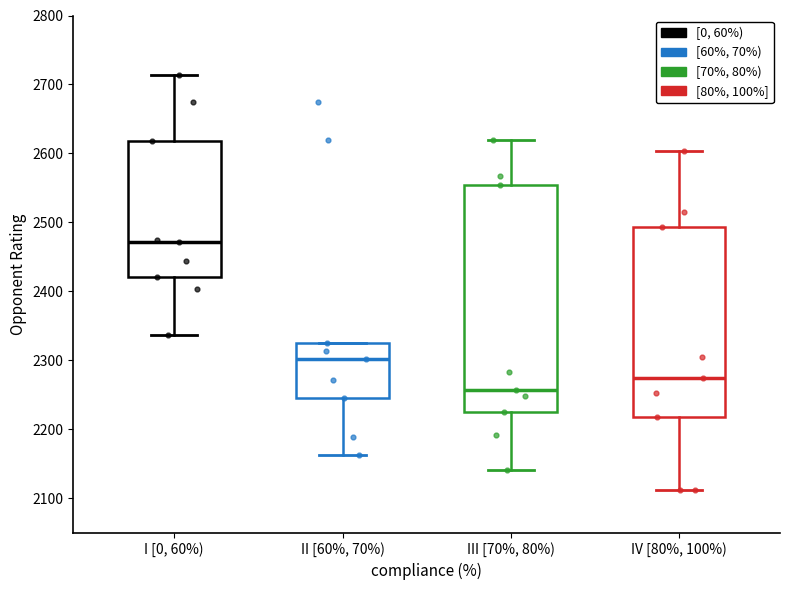

Where is the upper edge of the box for II [60%, 70%) on the y-axis? The values are not printed on the chart, so give them approximately, as read against the axis.

2330